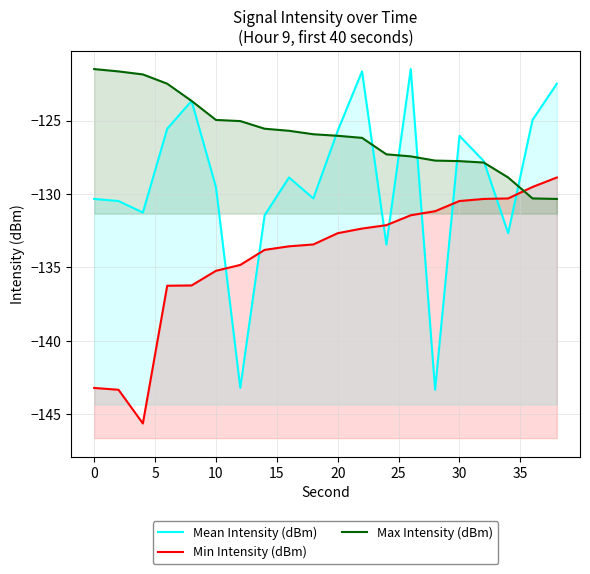

How many lines are shown in the chart?

3